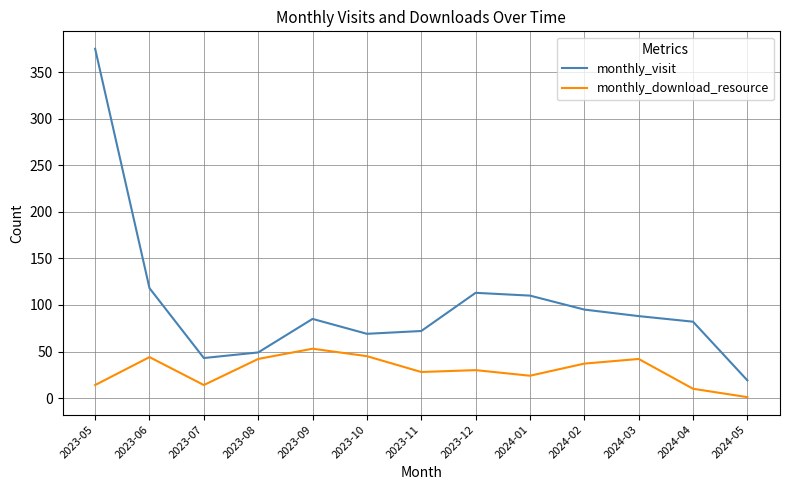

What is the total value across all series at 2024-04?

92